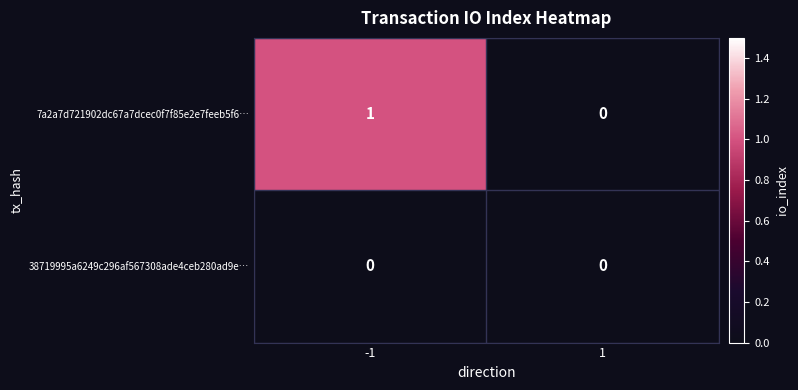

At which category does the chart reach its peak across all series?

-1